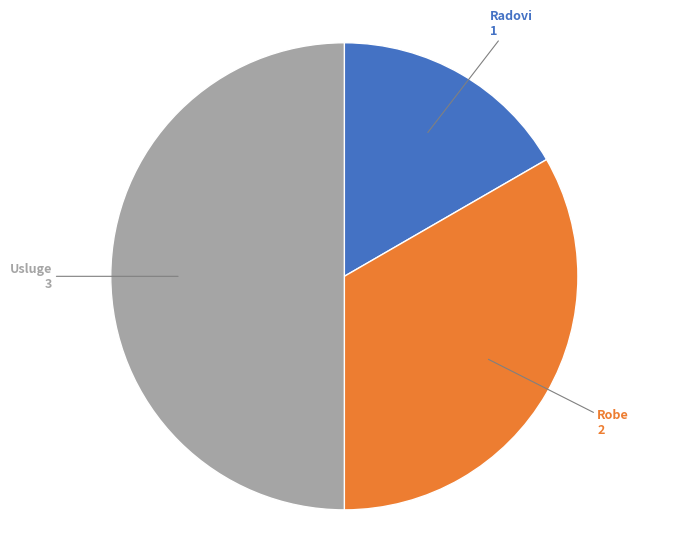

Which category has the biggest portion of the pie?

Usluge